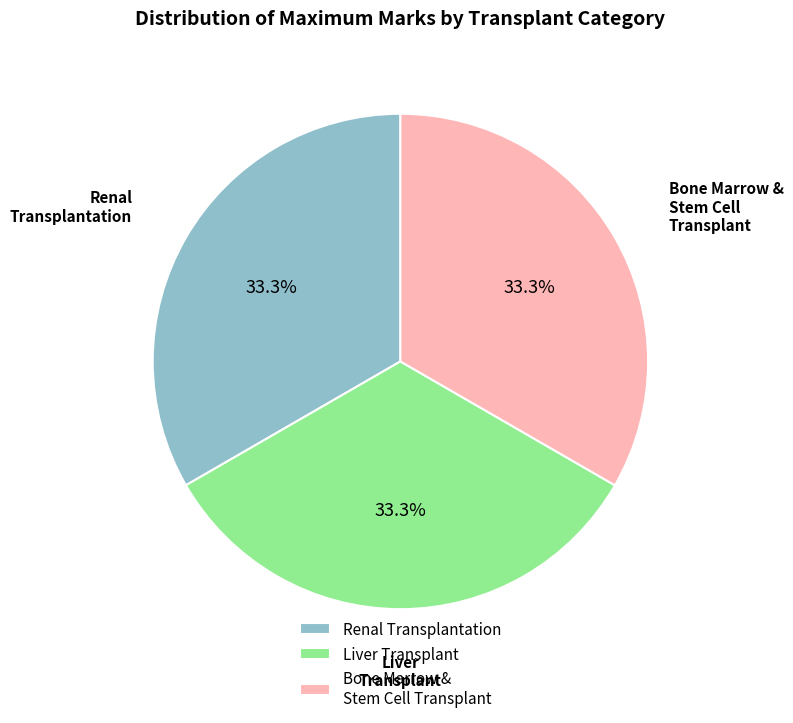

To the nearest percent, what is the average slice percentage?

33%